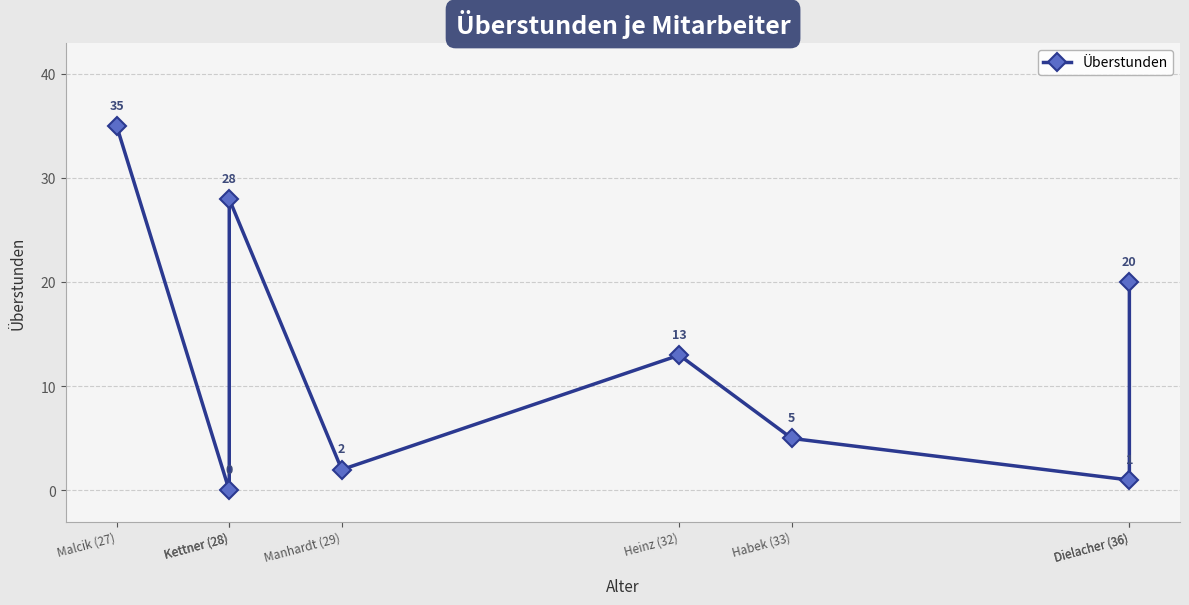

How many data points are above 13?

3